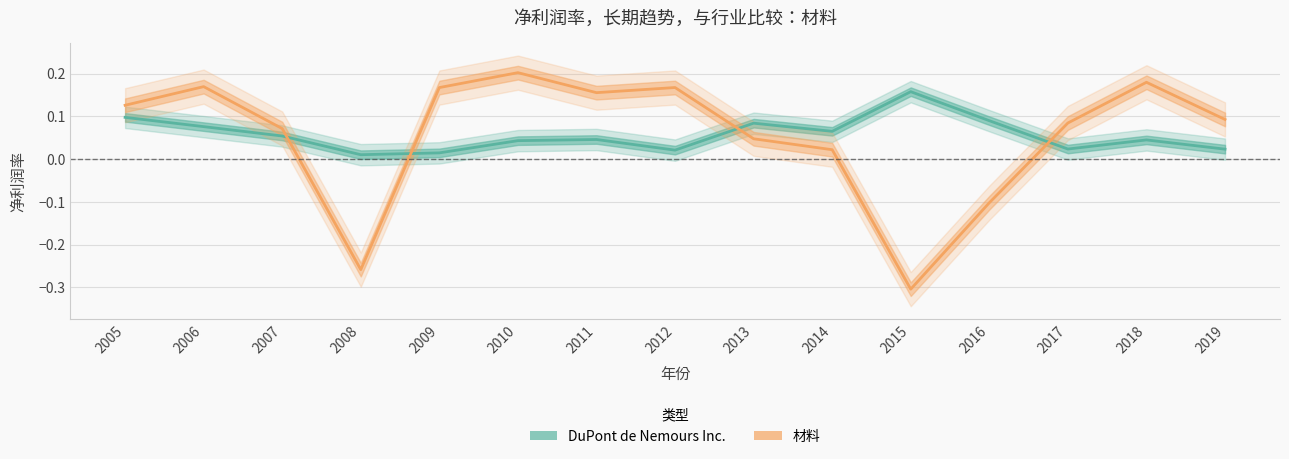

Which series changed the most between 2008 and 2012?

材料